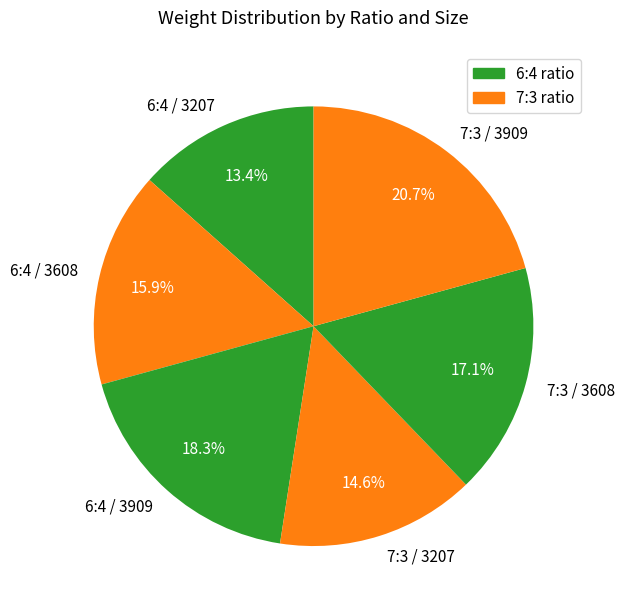

Count the number of slices in the pie.

6